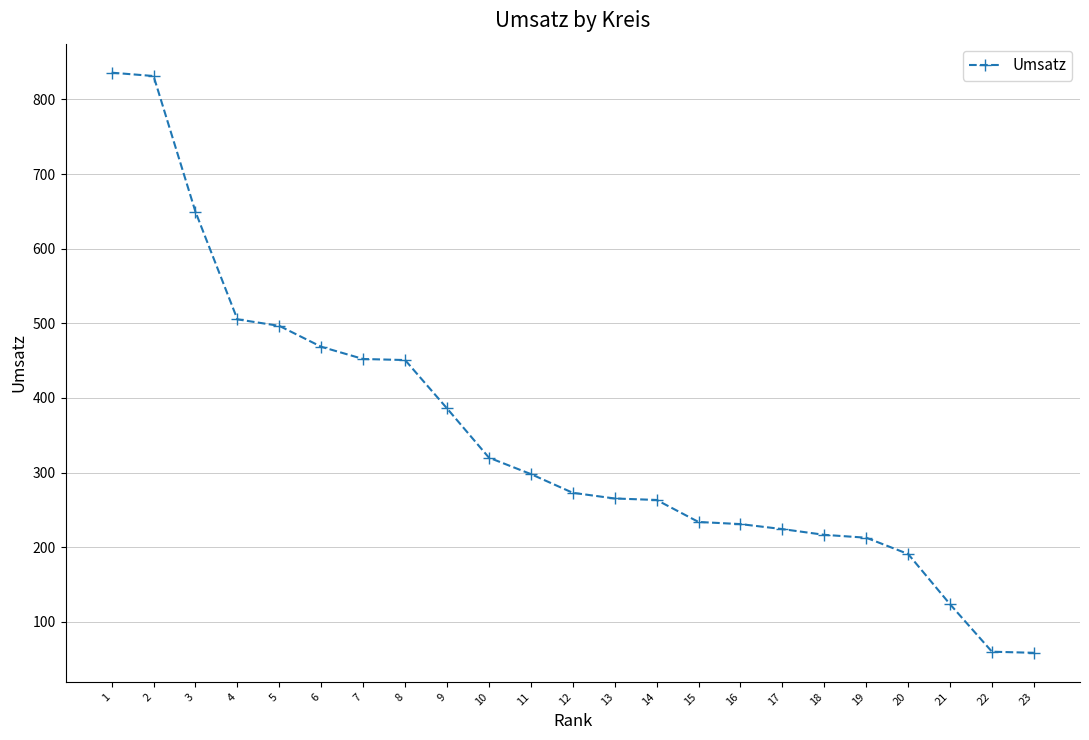

Does the chart have visible grid lines?

Yes